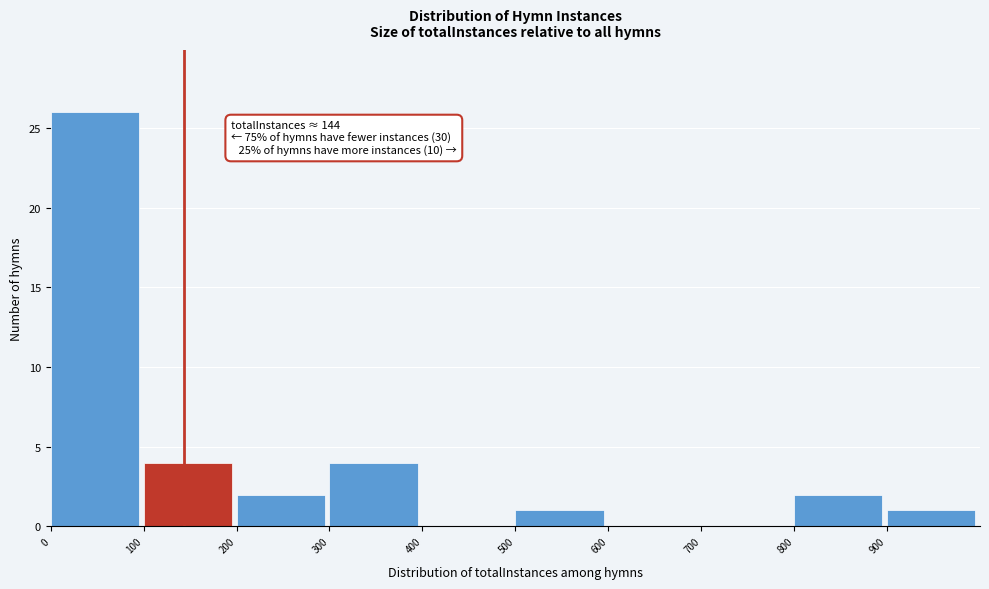

Which range on the x-axis has the tallest bar?

0 to 100